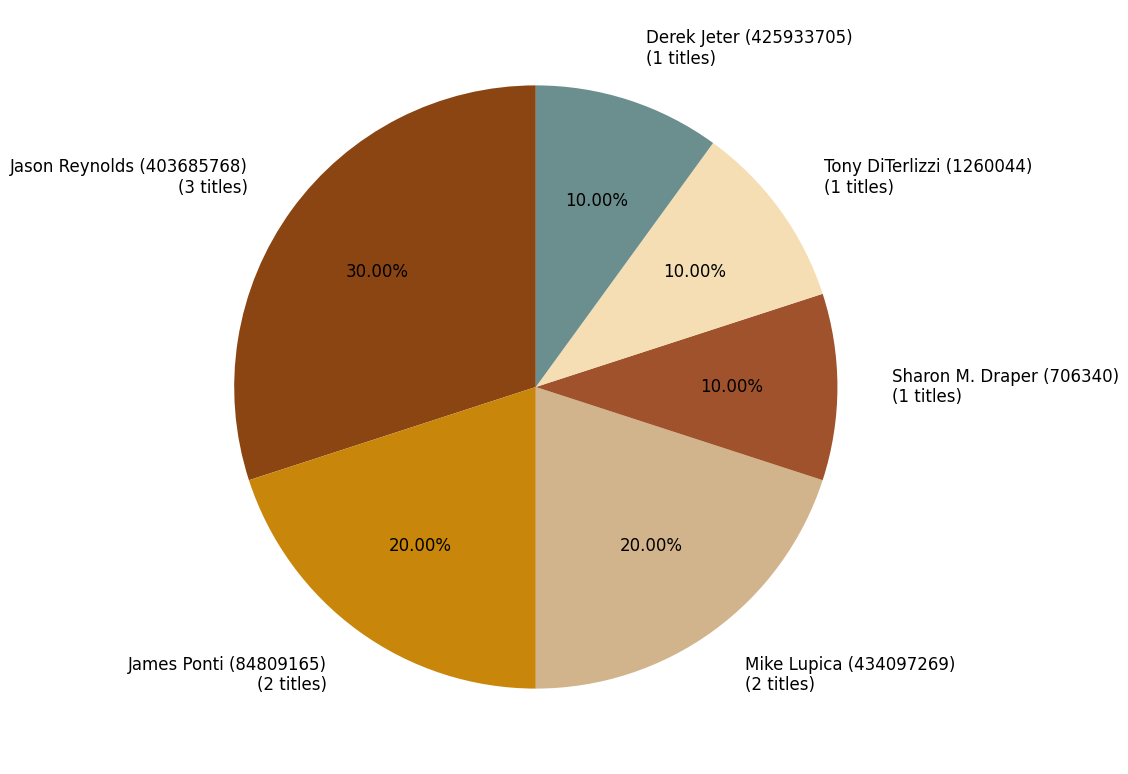

Approximately how many times larger is the value at Derek Jeter (425933705) (1 titles) compared to James Ponti (84809165) (2 titles)?

0.5